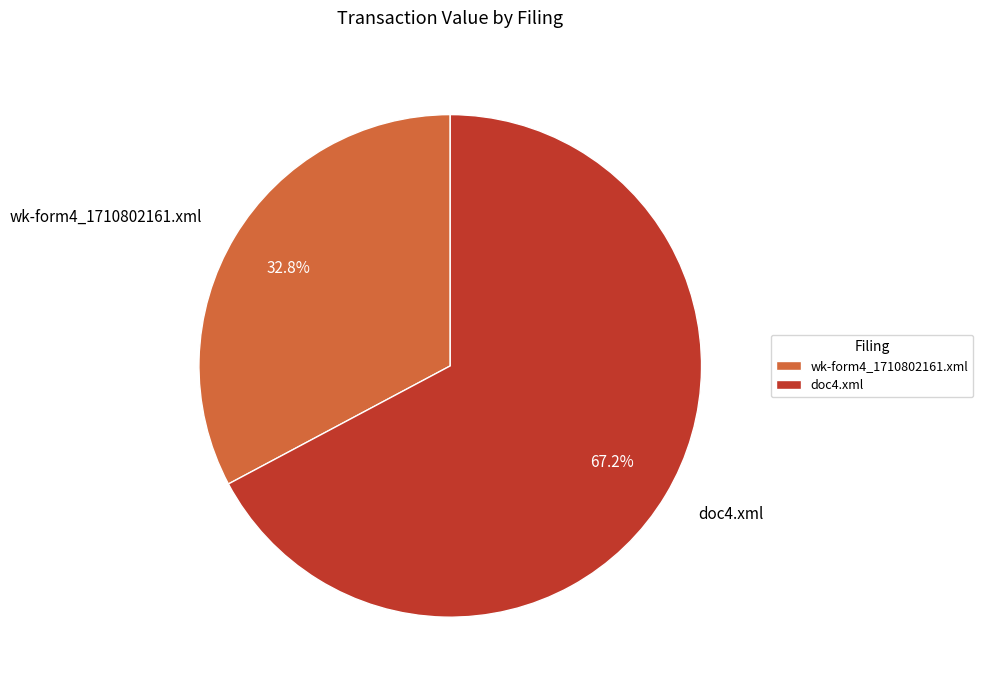

Is it true that wk-form4_1710802161.xml is 44% of the pie?

False